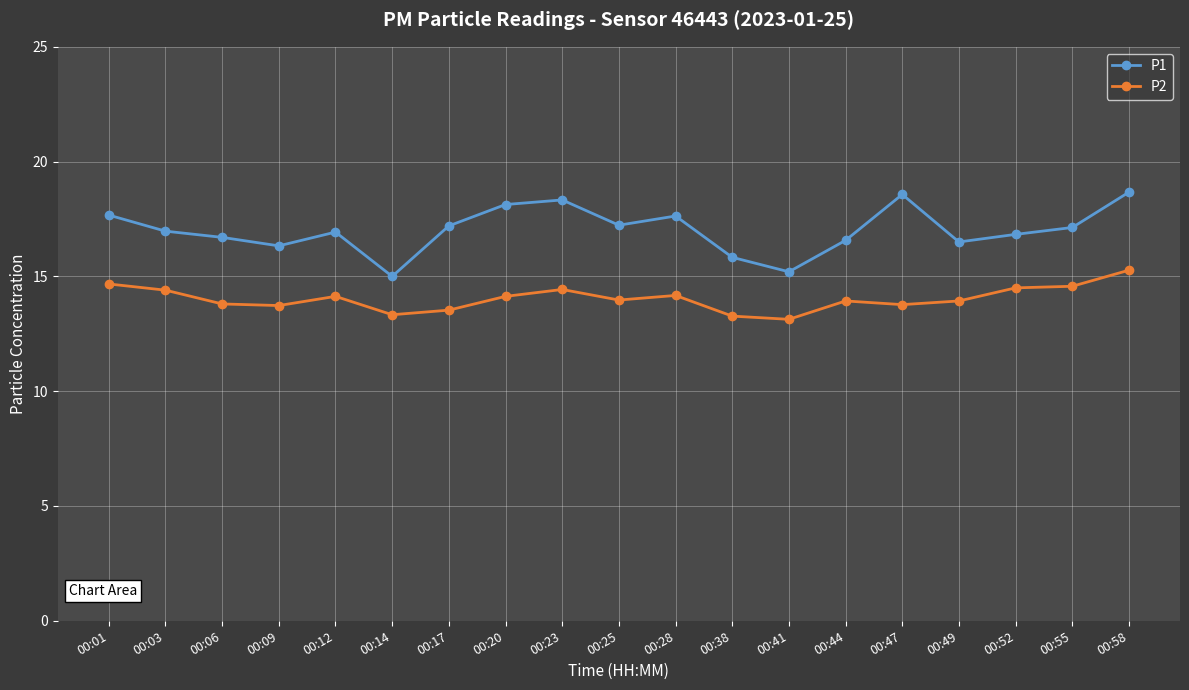

How many lines are shown in the chart?

2